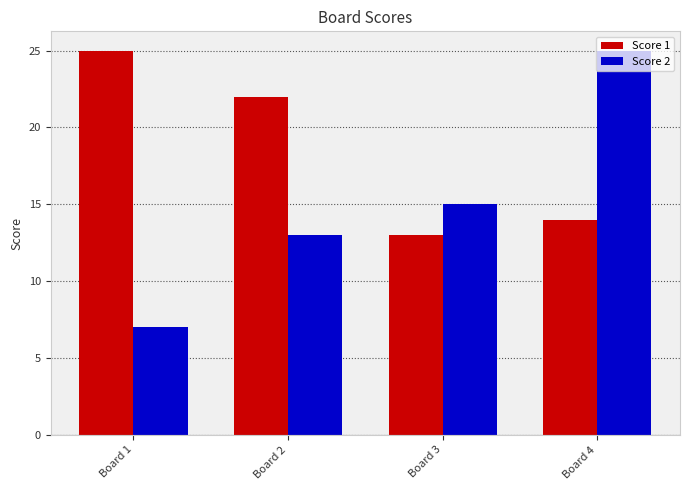

What is the difference between the maximum and minimum values in the Score 2 series?

18